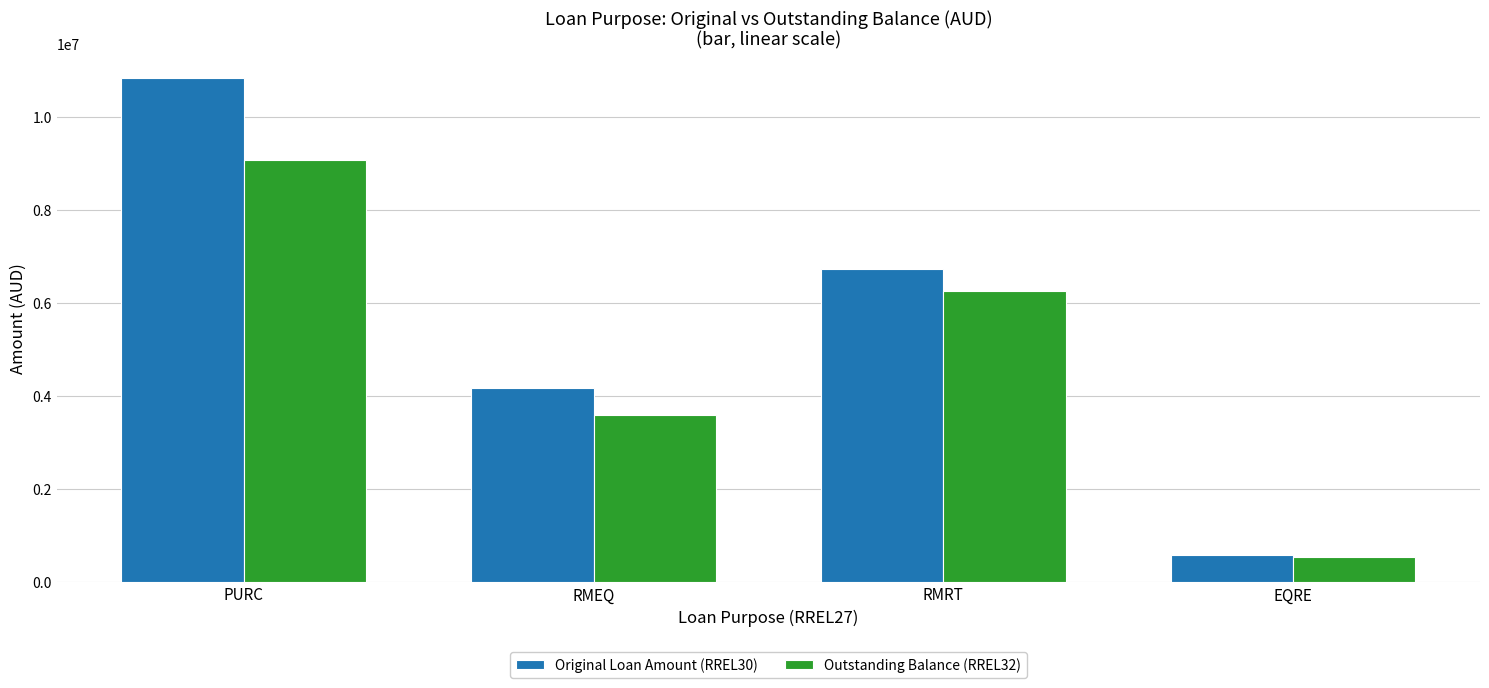

What is the difference between the second highest and second lowest values in the Outstanding Balance (RREL32) series?

2677166.7